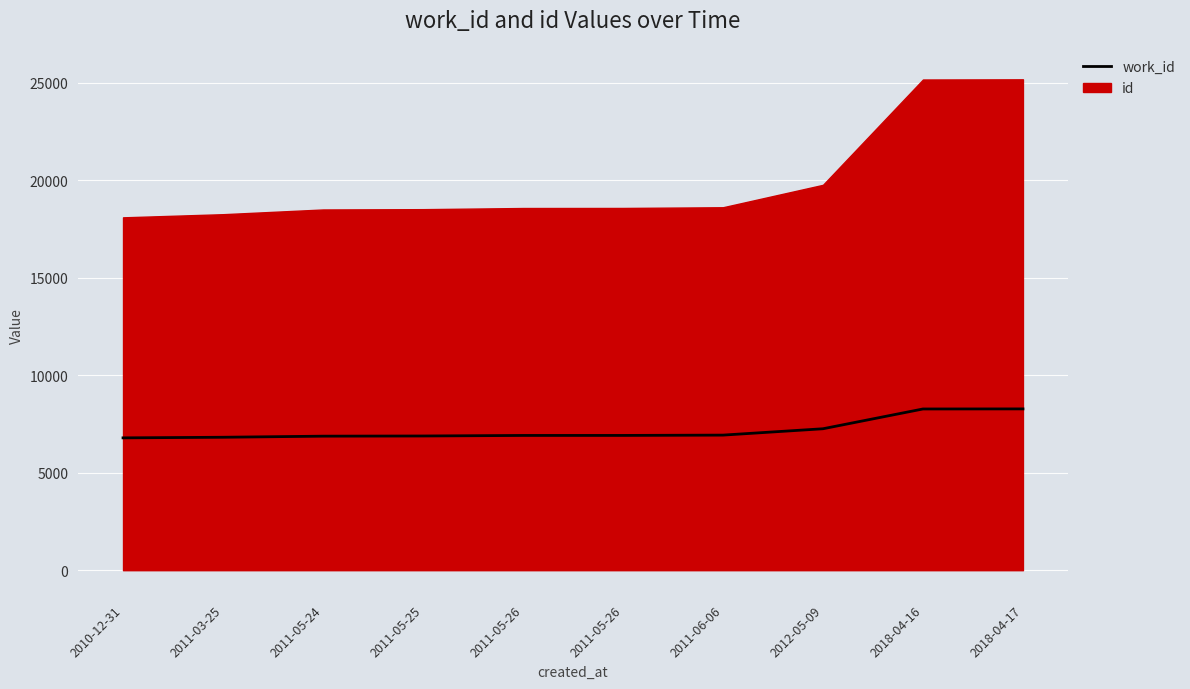

The chart shows a value of 6786 at 2010-12-31. True or false?

True